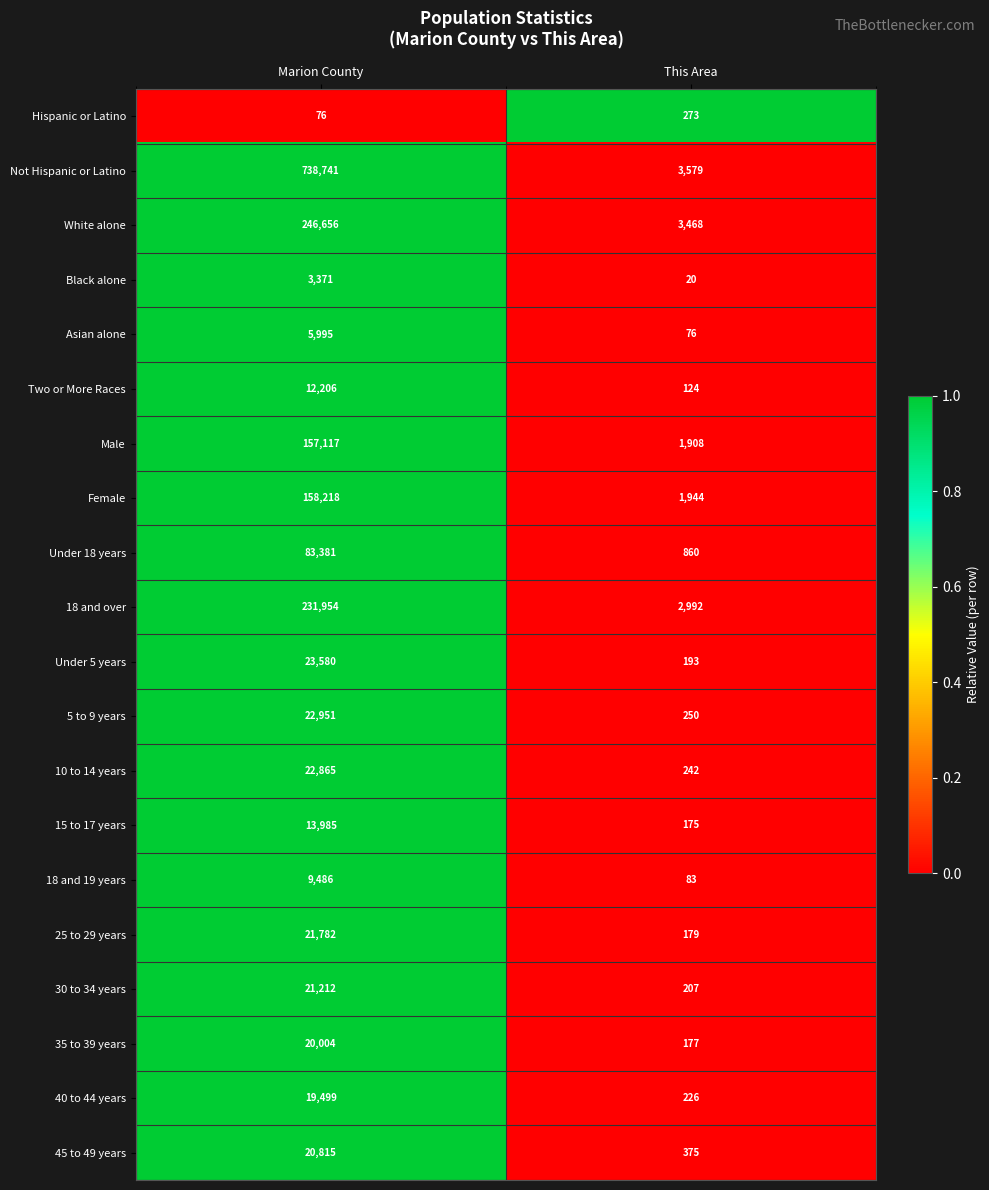

Rank the series at Marion County from highest to lowest value.

Not Hispanic or Latino, White alone, 18 and over, Female, Male, Under 18 years, Under 5 years, 5 to 9 years, 10 to 14 years, 25 to 29 years, 30 to 34 years, 45 to 49 years, 35 to 39 years, 40 to 44 years, 15 to 17 years, Two or More Races, 18 and 19 years, Asian alone, Black alone, Hispanic or Latino